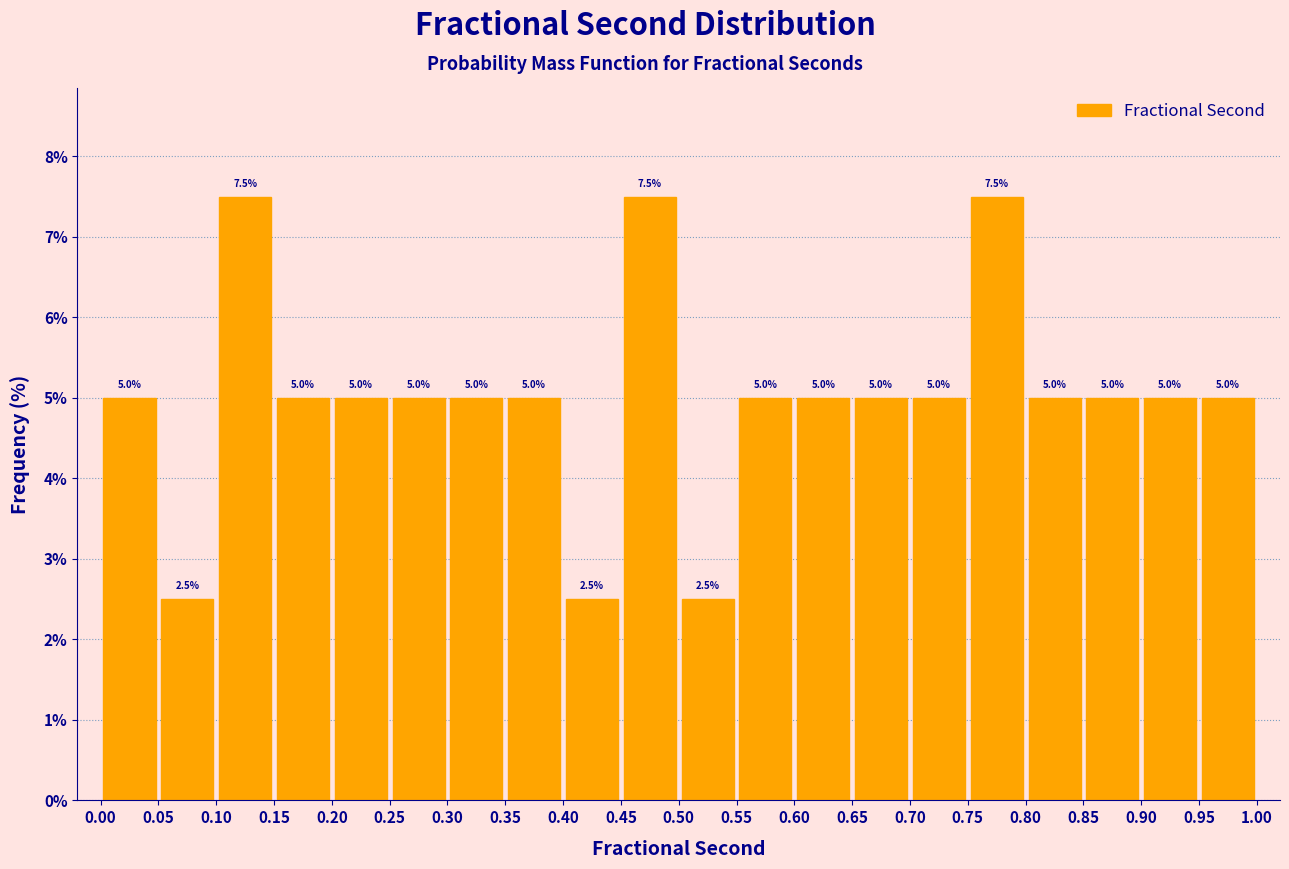

How tall is the bar that spans 0.00 to 0.05 on the x-axis?

5.0